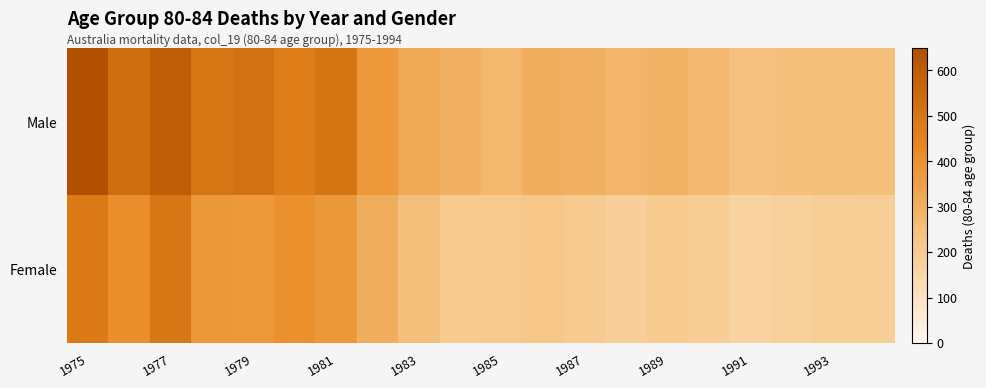

At which category is the sum across all series the highest?

1975